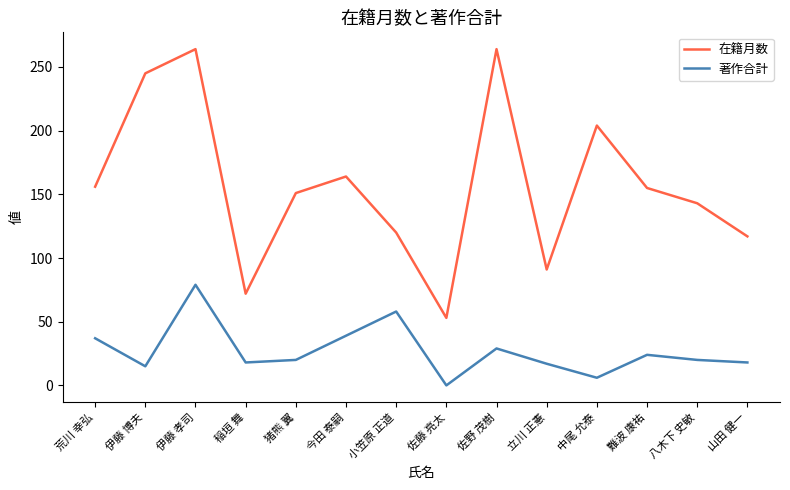

Is this an area chart (filled region under the line)?

No